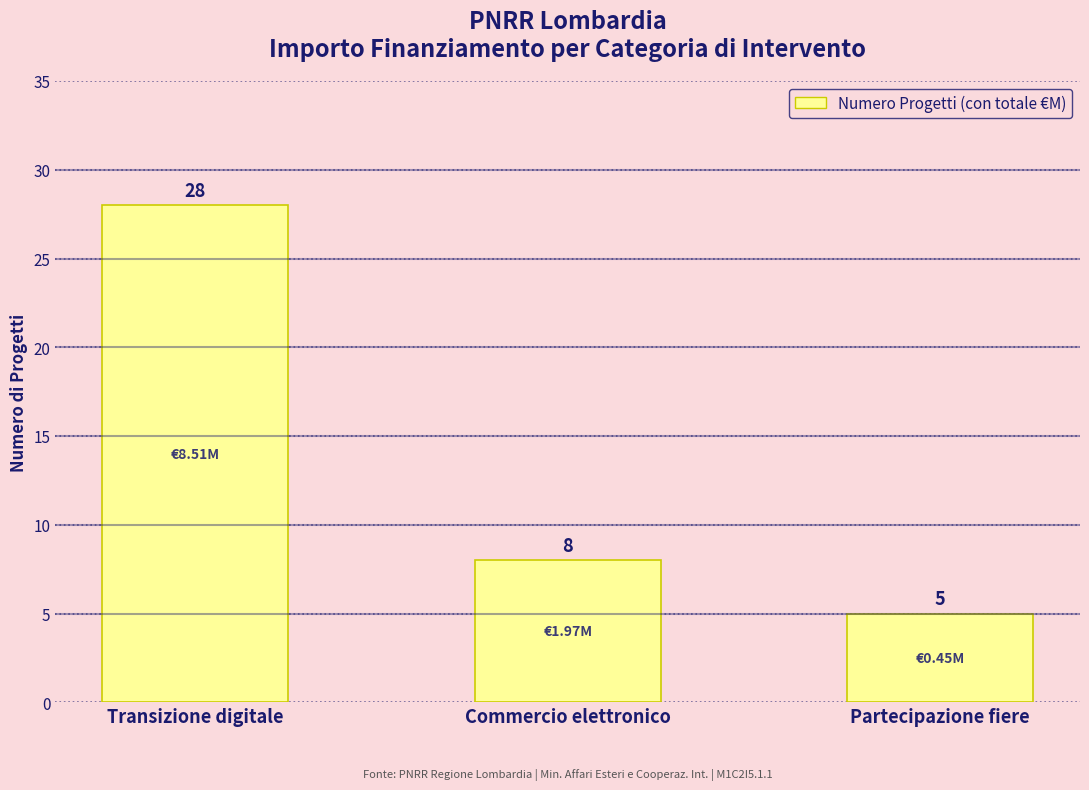

What is the label of the 2nd bar from the right?

Commercio elettronico